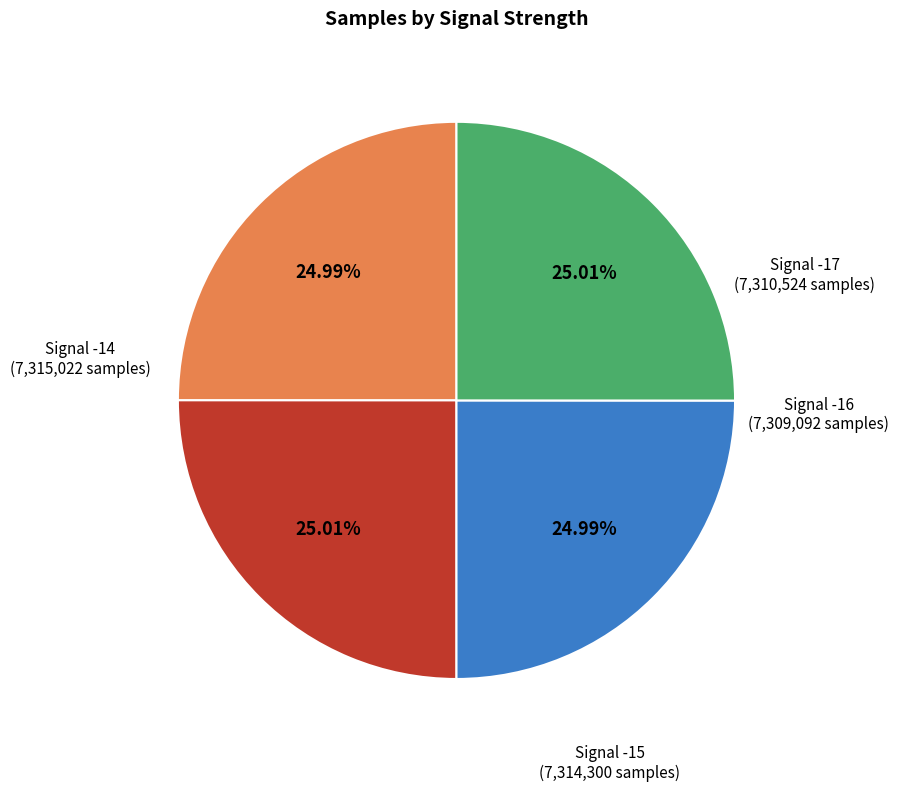

Count the number of slices in the pie.

4